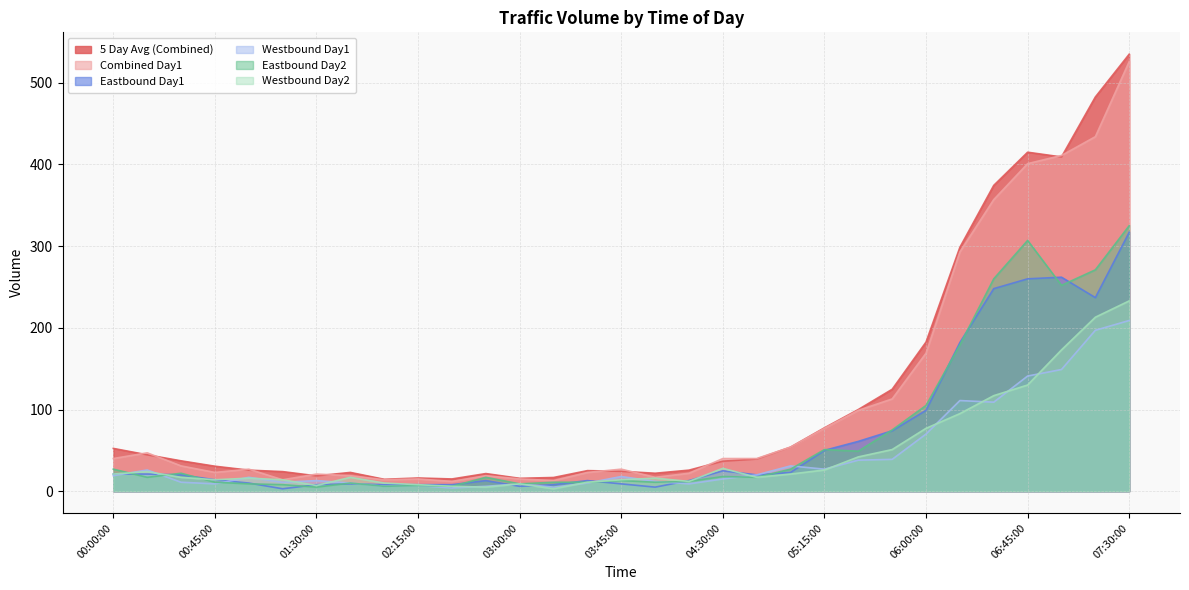

Reading left to right, transcribe all the data shown in this chart.

5 Day Avg (Combined): 00:00:00=52.4	00:15:00=44.6	00:29:59=37.2	00:45:00=30.6	01:00:00=25.8	01:14:59=24.0	01:30:00=18.8	01:45:00=23.0	01:59:59=14.6	02:15:00=16.2	02:30:00=15.0	02:44:59=21.6	03:00:00=15.8	03:15:00=16.8	03:29:59=25.2	03:45:00=24.4	04:00:00=22.0	04:14:59=25.8	04:30:00=36.8	04:45:00=39.4	04:59:59=54.0	05:15:00=77.6	05:30:00=100.0	05:44:59=124.8	06:00:00=182.6	06:15:00=298.6	06:29:59=374.4	06:45:00=415.0	07:00:00=409.2	07:14:59=482.6	07:30:00=535.0
Combined Day1: 00:00:00=40.0	00:15:00=47.0	00:29:59=31.0	00:45:00=23.0	01:00:00=27.0	01:14:59=14.0	01:30:00=21.0	01:45:00=19.0	01:59:59=14.0	02:15:00=15.0	02:30:00=12.0	02:44:59=19.0	03:00:00=15.0	03:15:00=13.0	03:29:59=23.0	03:45:00=27.0	04:00:00=17.0	04:14:59=22.0	04:30:00=40.0	04:45:00=40.0	04:59:59=54.0	05:15:00=77.0	05:30:00=99.0	05:44:59=113.0	06:00:00=169.0	06:15:00=293.0	06:29:59=357.0	06:45:00=401.0	07:00:00=411.0	07:14:59=434.0	07:30:00=526.0
Eastbound Day1: 00:00:00=21.0	00:15:00=21.0	00:29:59=20.0	00:45:00=14.0	01:00:00=10.0	01:14:59=3.0	01:30:00=8.0	01:45:00=9.0	01:59:59=8.0	02:15:00=8.0	02:30:00=8.0	02:44:59=13.0	03:00:00=6.0	03:15:00=8.0	03:29:59=13.0	03:45:00=9.0	04:00:00=5.0	04:14:59=13.0	04:30:00=25.0	04:45:00=20.0	04:59:59=23.0	05:15:00=50.0	05:30:00=61.0	05:44:59=74.0	06:00:00=99.0	06:15:00=182.0	06:29:59=248.0	06:45:00=260.0	07:00:00=262.0	07:14:59=237.0	07:30:00=317.0
Westbound Day1: 00:00:00=19.0	00:15:00=26.0	00:29:59=11.0	00:45:00=9.0	01:00:00=17.0	01:14:59=11.0	01:30:00=13.0	01:45:00=10.0	01:59:59=6.0	02:15:00=7.0	02:30:00=4.0	02:44:59=6.0	03:00:00=9.0	03:15:00=5.0	03:29:59=10.0	03:45:00=18.0	04:00:00=12.0	04:14:59=9.0	04:30:00=15.0	04:45:00=20.0	04:59:59=31.0	05:15:00=27.0	05:30:00=38.0	05:44:59=39.0	06:00:00=70.0	06:15:00=111.0	06:29:59=109.0	06:45:00=141.0	07:00:00=149.0	07:14:59=197.0	07:30:00=209.0
Eastbound Day2: 00:00:00=27.0	00:15:00=17.0	00:29:59=22.0	00:45:00=11.0	01:00:00=9.0	01:14:59=8.0	01:30:00=5.0	01:45:00=10.0	01:59:59=6.0	02:15:00=7.0	02:30:00=6.0	02:44:59=17.0	03:00:00=9.0	03:15:00=11.0	03:29:59=11.0	03:45:00=13.0	04:00:00=11.0	04:14:59=12.0	04:30:00=18.0	04:45:00=17.0	04:59:59=27.0	05:15:00=51.0	05:30:00=49.0	05:44:59=75.0	06:00:00=105.0	06:15:00=179.0	06:29:59=260.0	06:45:00=307.0	07:00:00=252.0	07:14:59=271.0	07:30:00=325.0
Westbound Day2: 00:00:00=21.0	00:15:00=24.0	00:29:59=17.0	00:45:00=14.0	01:00:00=16.0	01:14:59=14.0	01:30:00=7.0	01:45:00=17.0	01:59:59=10.0	02:15:00=8.0	02:30:00=6.0	02:44:59=5.0	03:00:00=9.0	03:15:00=3.0	03:29:59=11.0	03:45:00=14.0	04:00:00=16.0	04:14:59=12.0	04:30:00=28.0	04:45:00=17.0	04:59:59=21.0	05:15:00=26.0	05:30:00=42.0	05:44:59=51.0	06:00:00=77.0	06:15:00=95.0	06:29:59=117.0	06:45:00=130.0	07:00:00=173.0	07:14:59=213.0	07:30:00=233.0